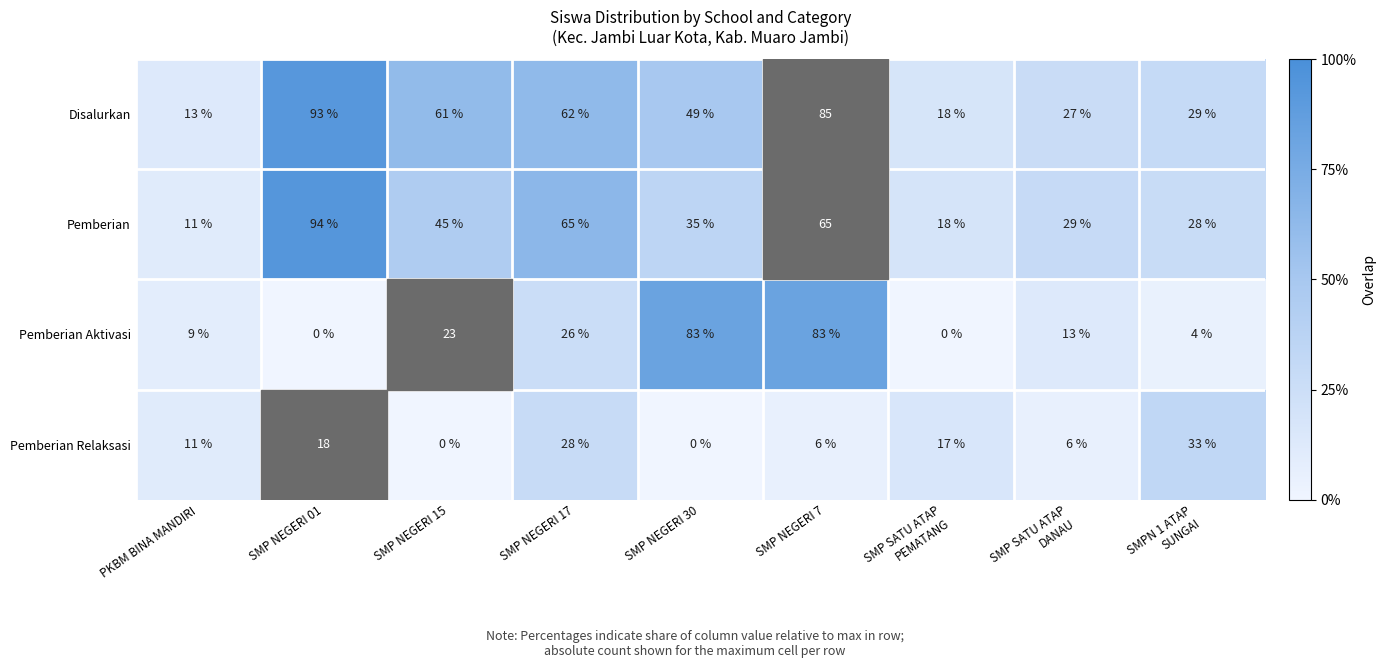

At which category is the sum across all series the highest?

SMP NEGERI 7